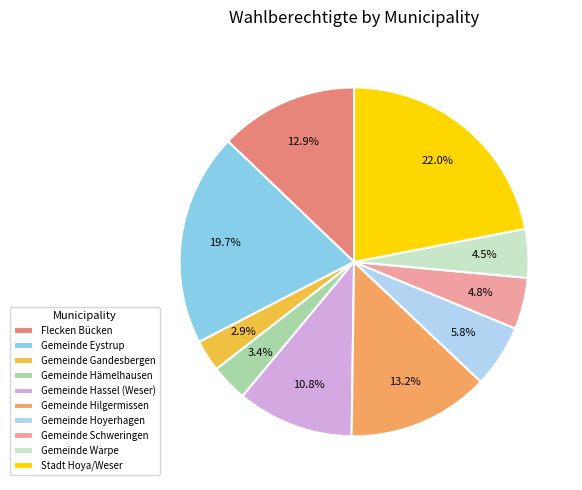

True or false: Gemeinde Eystrup accounts for 20% of the total.

True